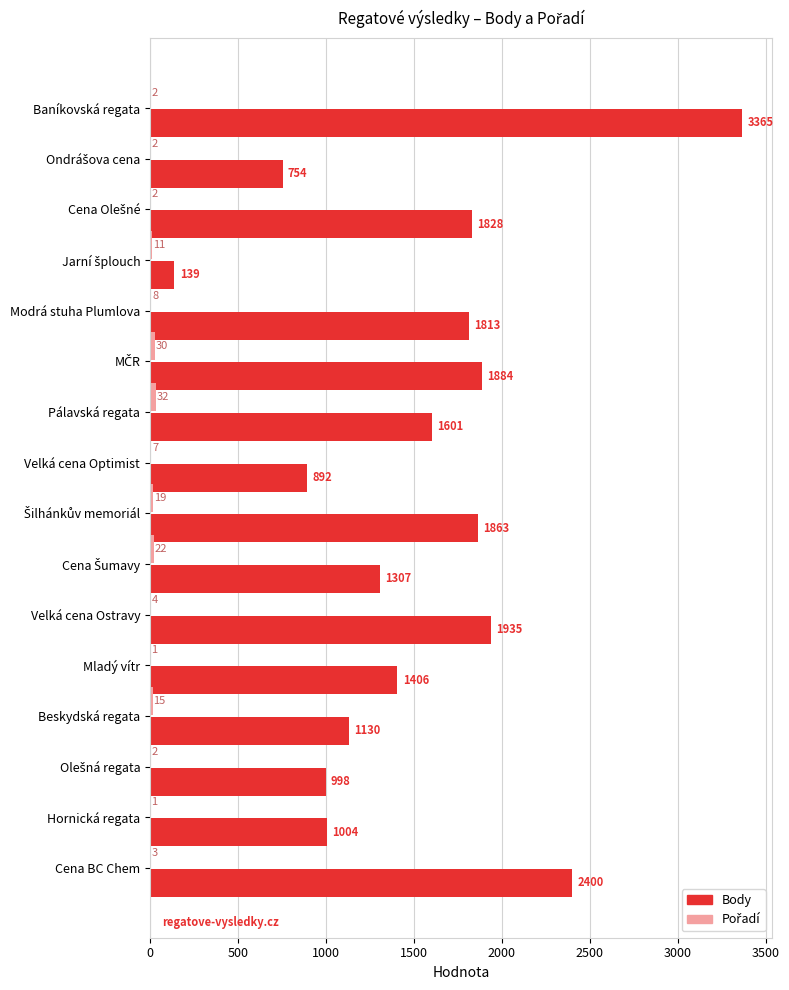

What is the greatest value displayed?

3365